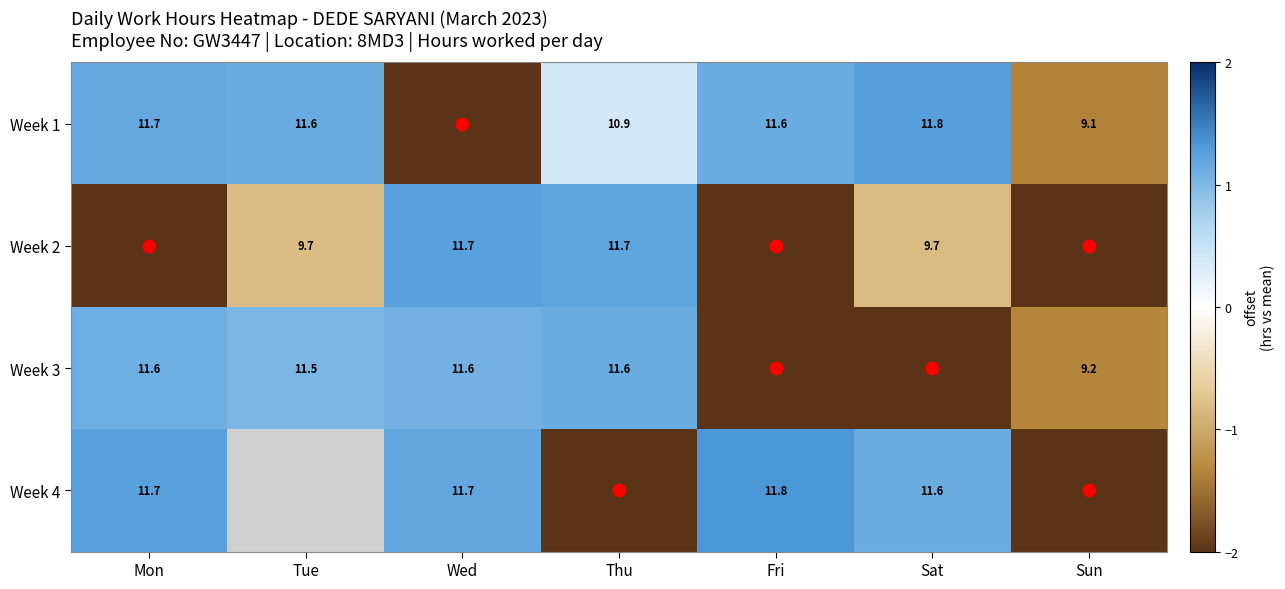

How many values in Week 3 are below zero?

3